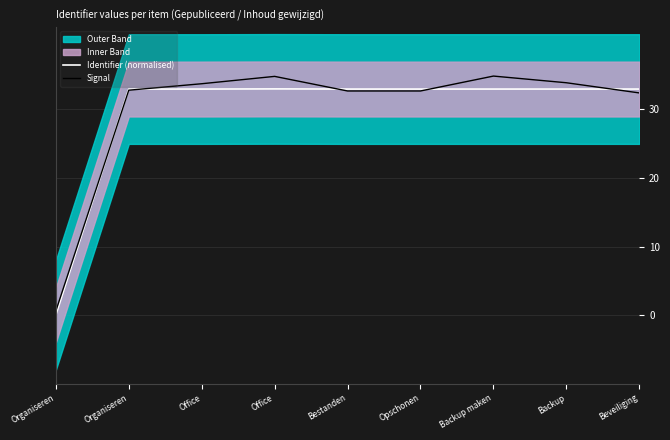

Is this an area chart (filled region under the line)?

No